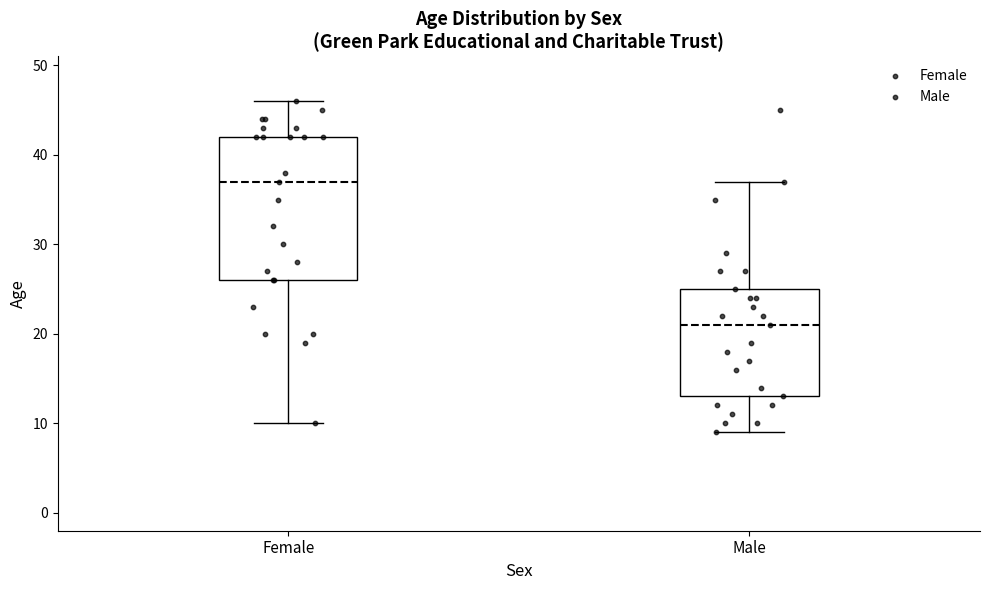

Which box is the tallest, from its lower edge to its upper edge?

Female